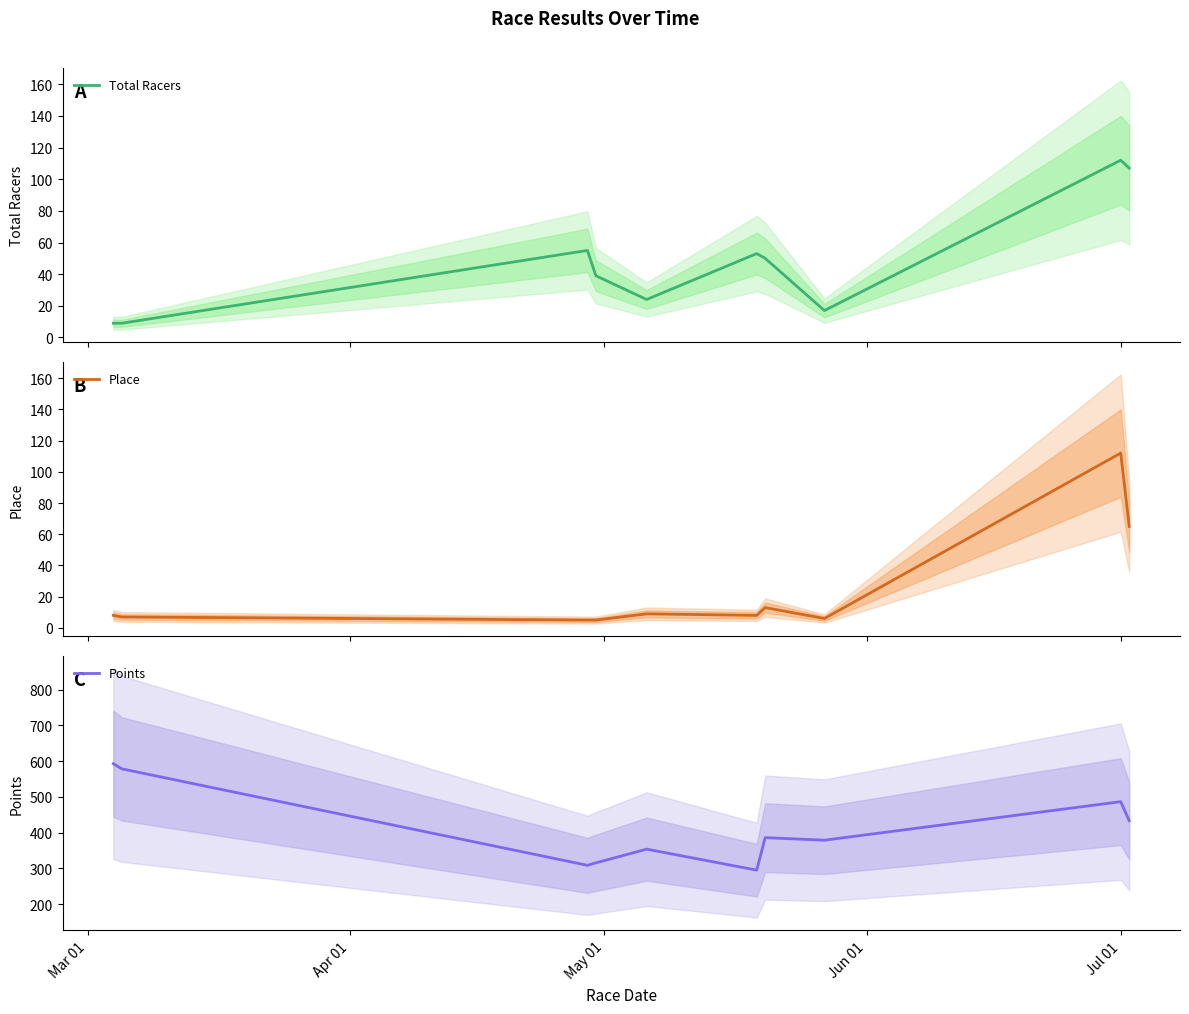

What is the minimum value for Place?

5